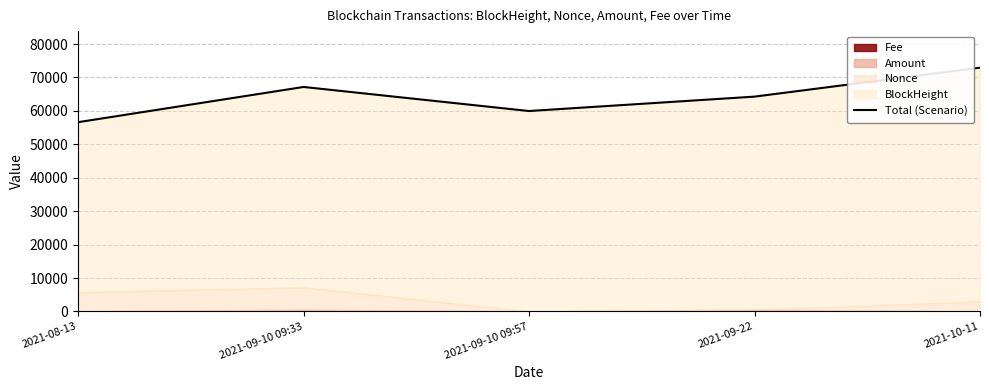

How many interior local peaks (higher than both neighbors) does the data have?

1